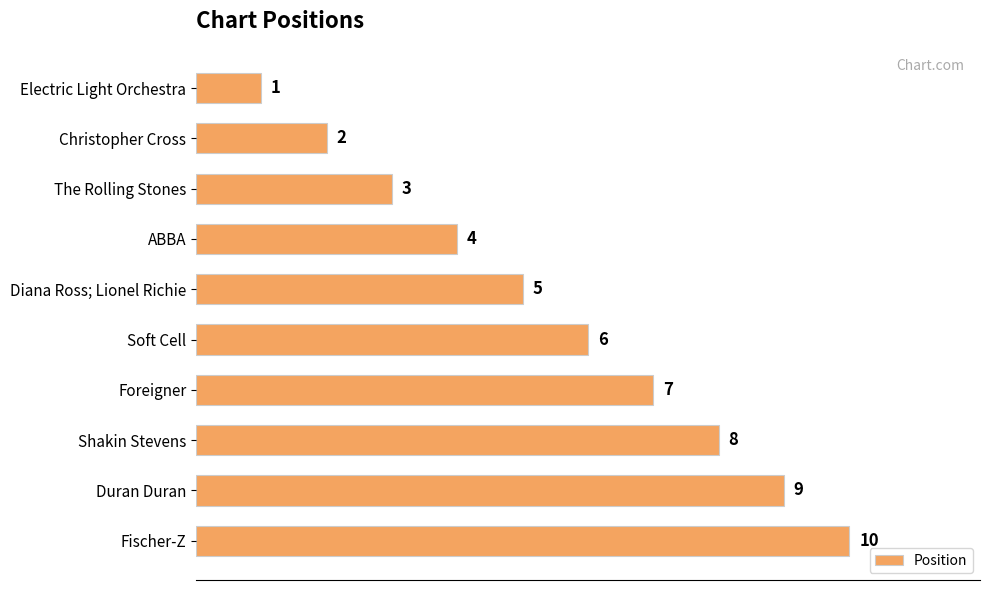

What is the change in value from Diana Ross; Lionel Richie to Fischer-Z?

+5